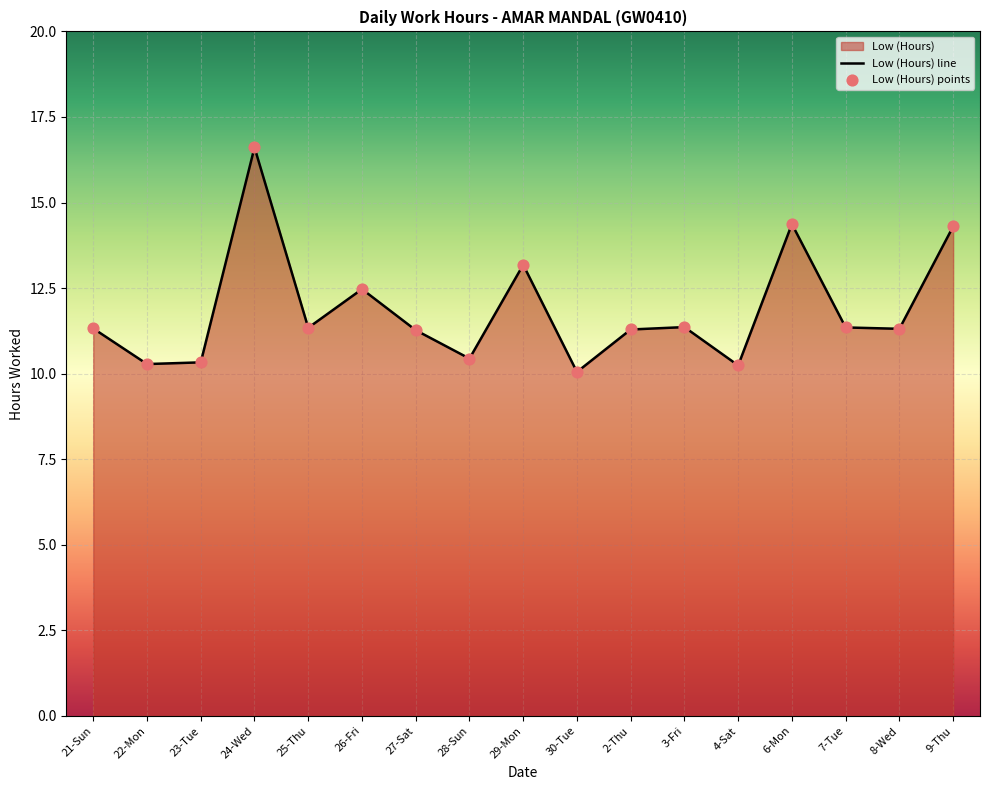

Which series has the largest total across all categories?

Low (Hours) line